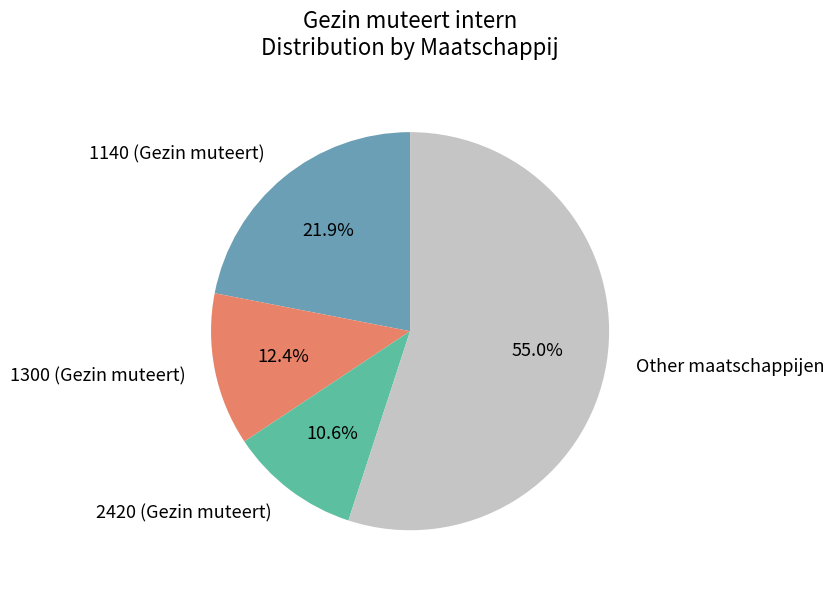

How much of the chart is everything except 1300 (Gezin muteert)?

87.6%